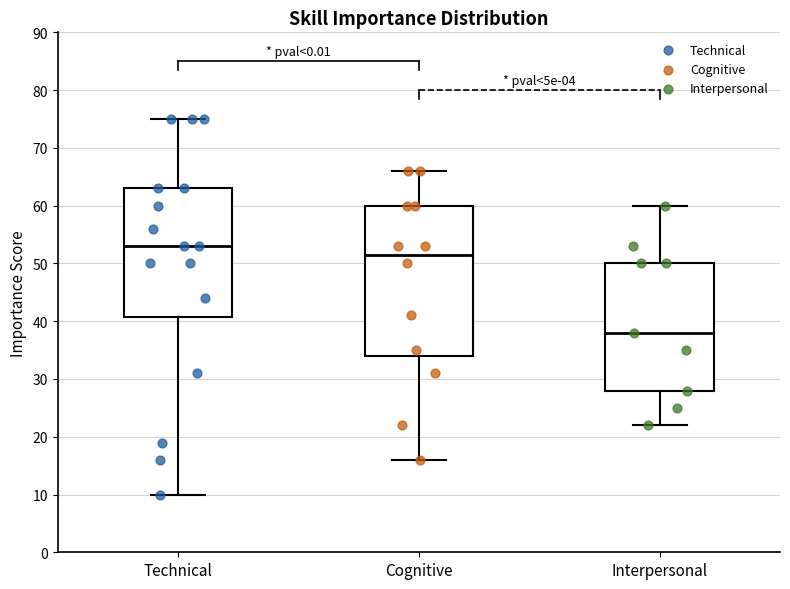

Reading left to right, transcribe this box plot: for each box, give where its median line is, the range the box spans, and where its two whiskers end, as read against the y-axis. The values are not printed on the chart, so give them approximately, as read against the axis.

Technical: median 53, box 41 to 63, whiskers 10 to 75
Cognitive: median 52, box 34 to 60, whiskers 16 to 66
Interpersonal: median 38, box 28 to 50, whiskers 22 to 60